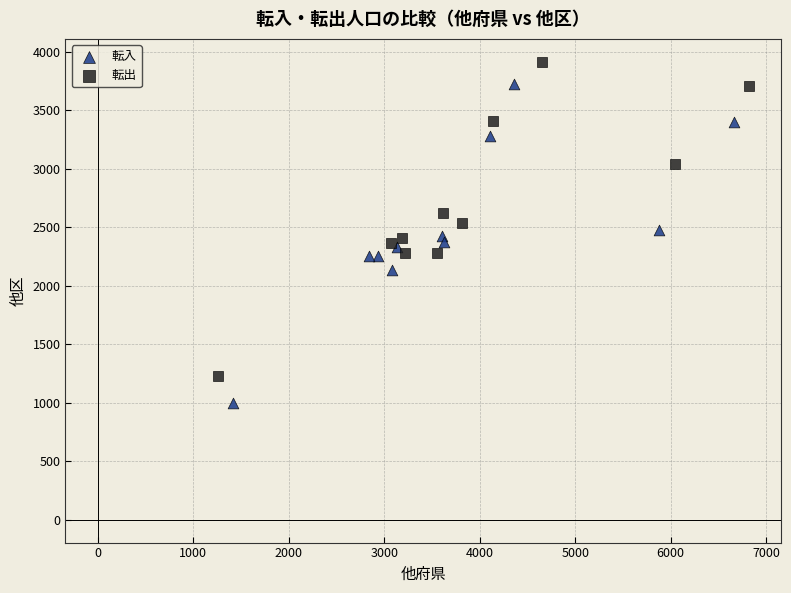

Which series has the widest spread of Y values?

転入